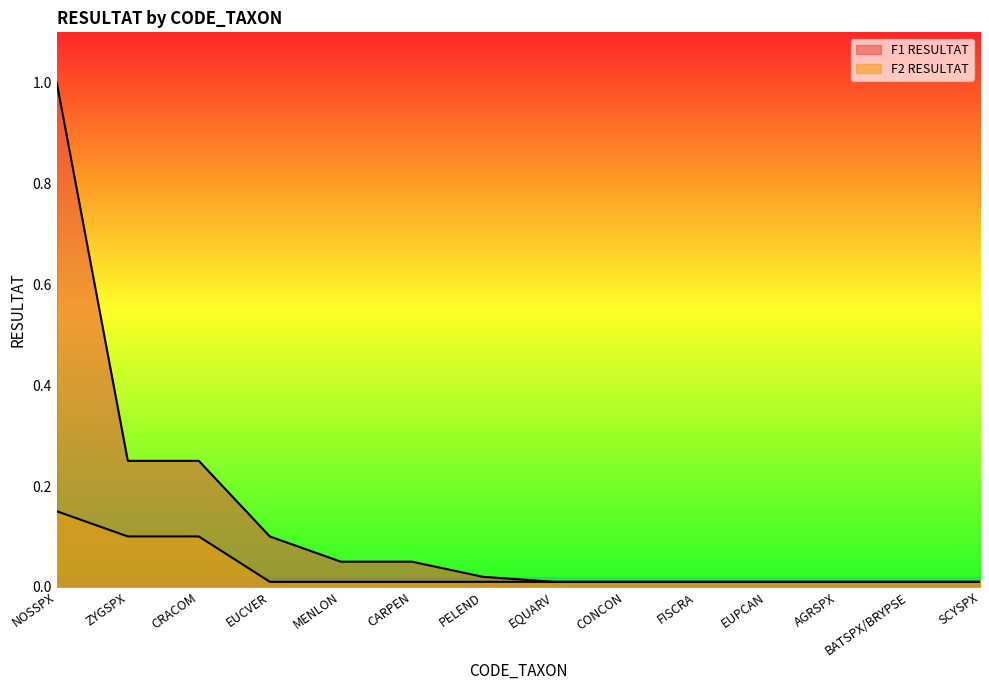

What is the difference between the F1 RESULTAT values at NOSSPX and FISCRA?

1.0